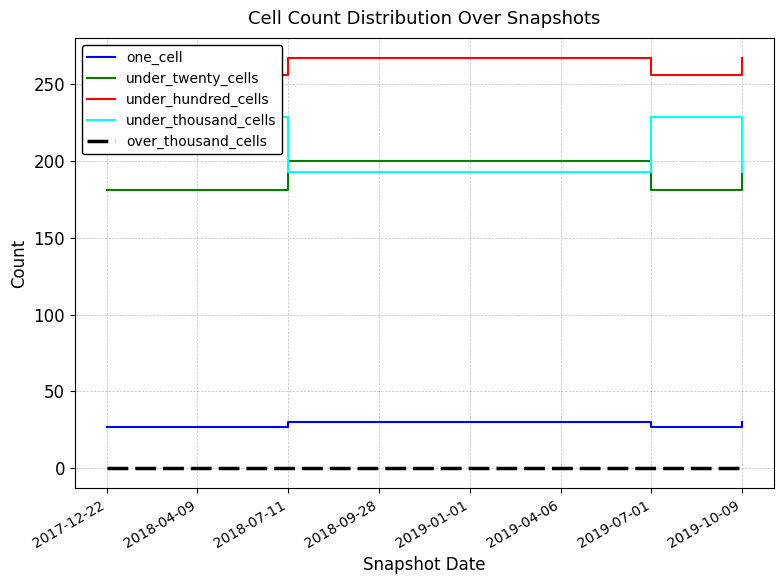

What position from the right is 2019-07-01?

2